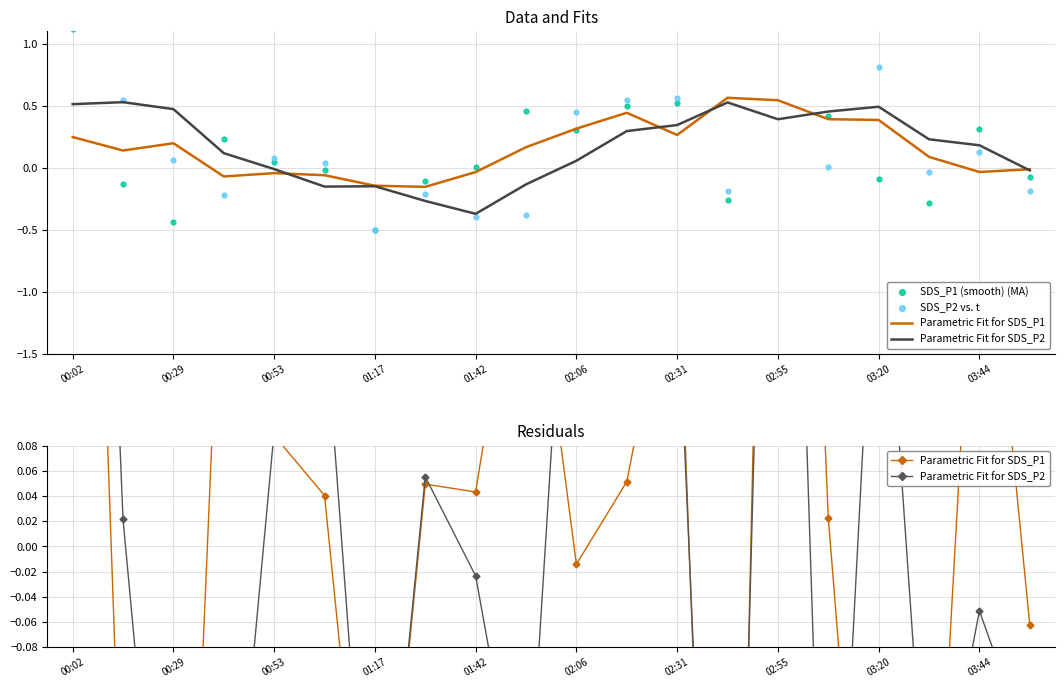

At how many categories does at least one series exceed 0?

16